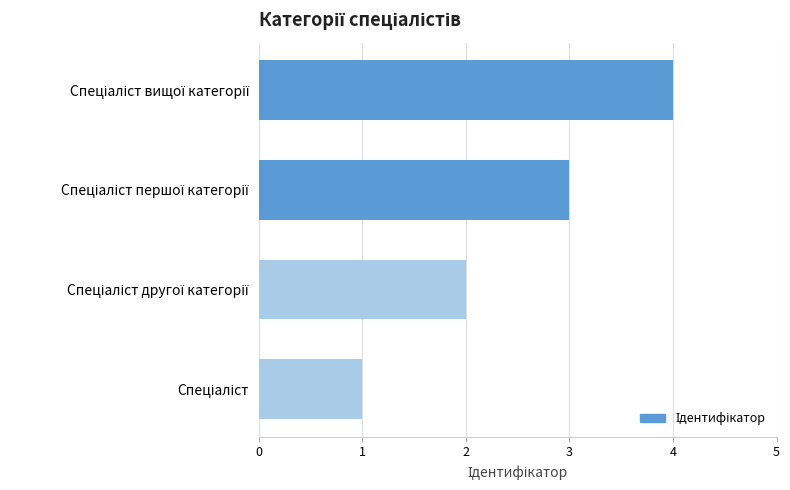

What is the maximum value shown in the chart?

4